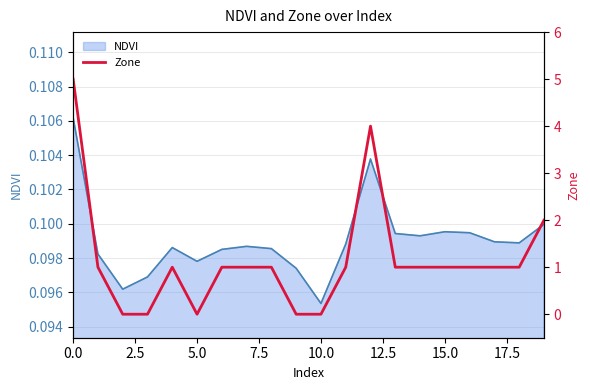

Is it true that the value at 10 is 3?

False